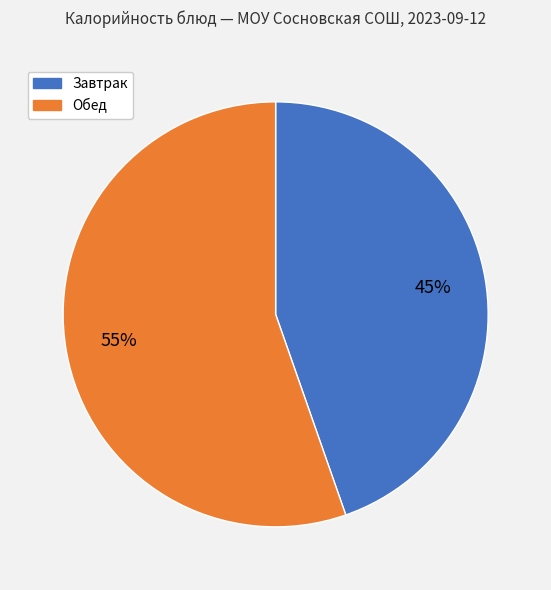

To the nearest percent, what is the average slice percentage?

50%